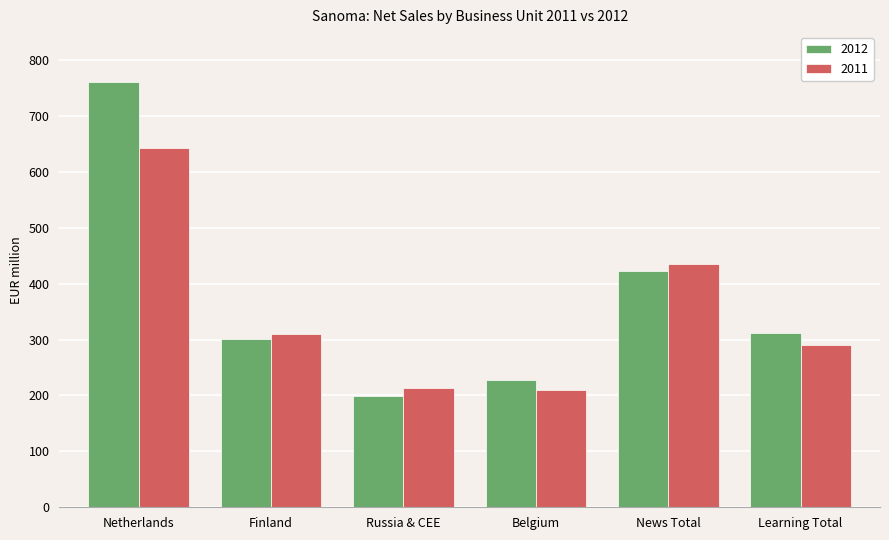

At Netherlands, list the series in order from largest to smallest.

2012, 2011